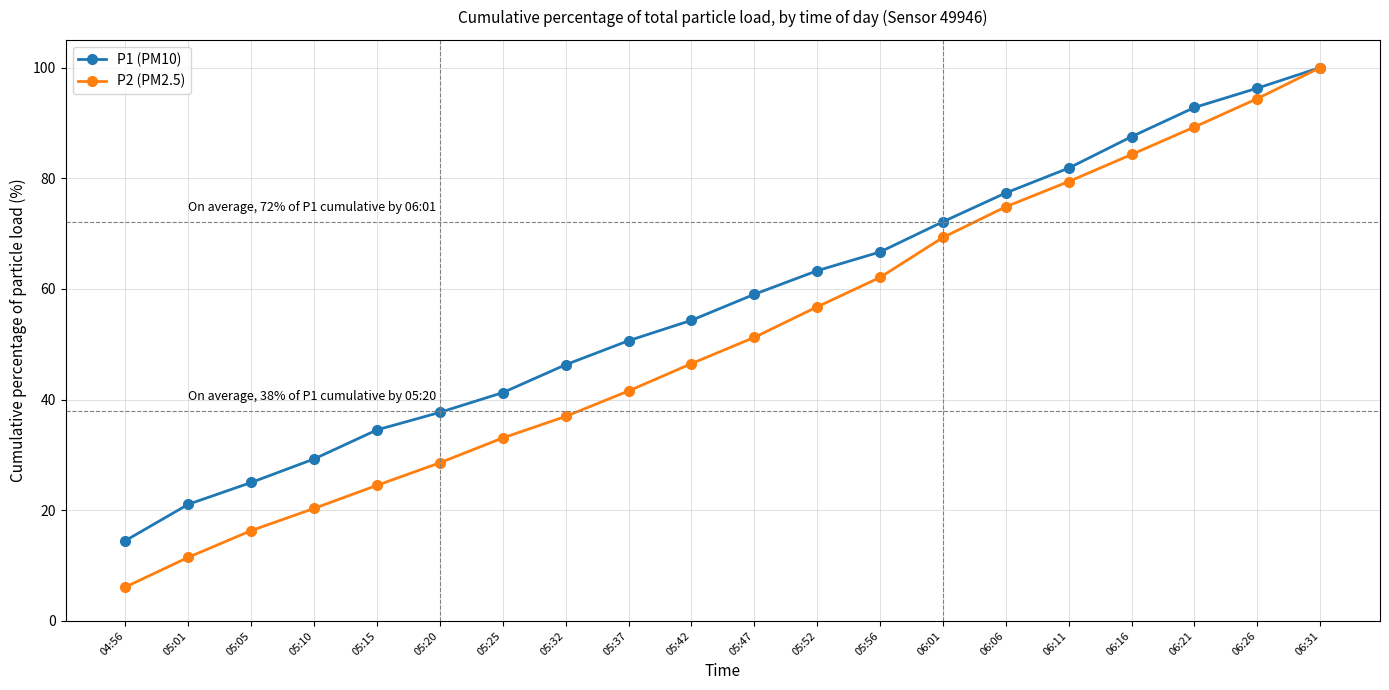

Is the value of P1 (PM10) at 05:42 greater than the value of P2 (PM2.5) at 05:47?

Yes